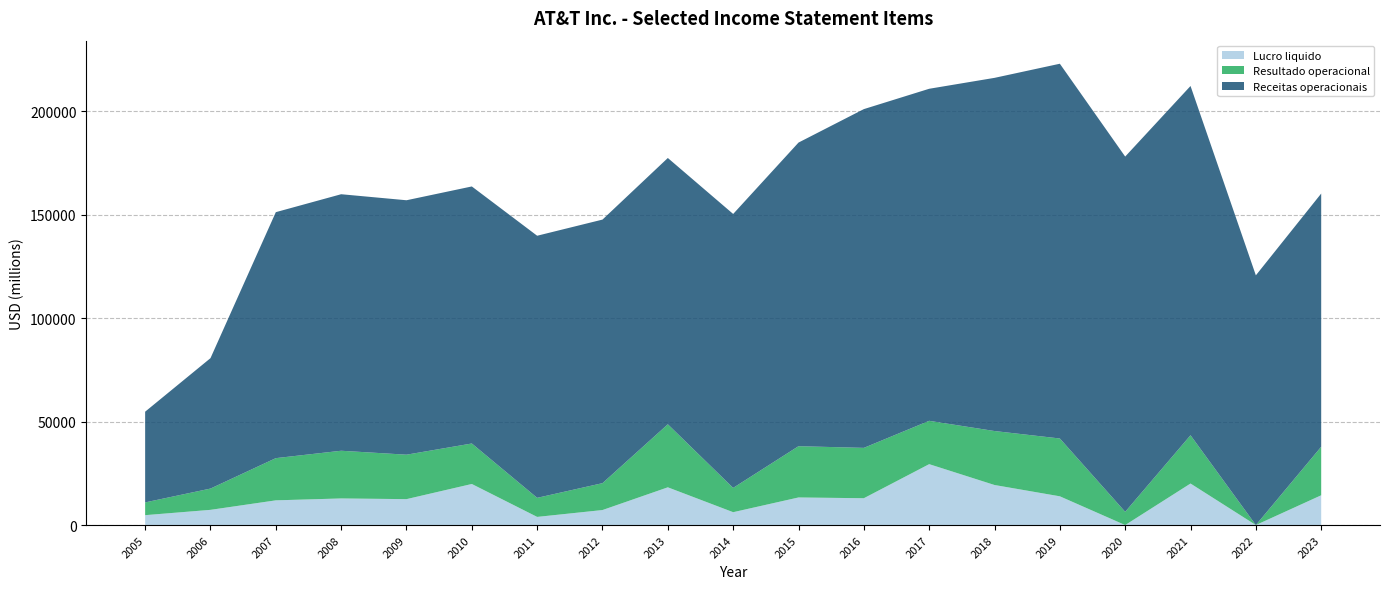

Reading left to right, list all the values displayed in this chart.

Receitas operacionais: 43862	63055	118928	124028	123018	124280	126723	127434	128752	132447	146801	163786	160546	170756	181193	171760	168864	120741	122428
Resultado operacional: 6168	10288	20404	23063	21492	19573	9218	12997	30479	11746	24785	24347	20949	26096	27955	6405	23347	0	23461
Lucro liquido: 4786	7356	11951	12867	12535	19864	3944	7264	18249	6224	13345	12976	29450	19370	13903	0	20081	0	14400